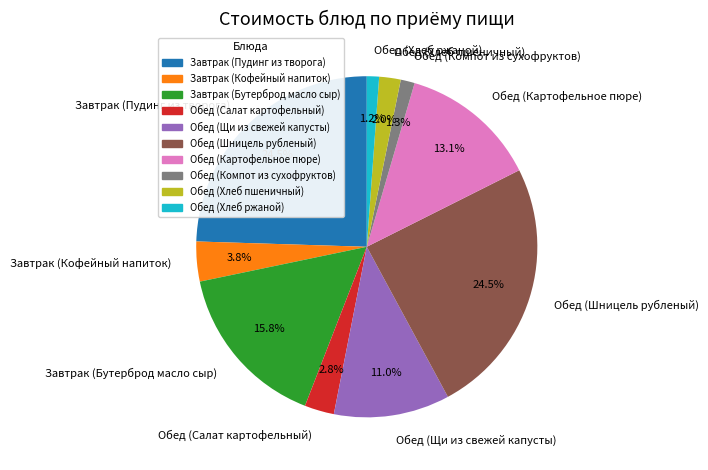

What is the ratio of the value at Обед (Шницель рубленый) to the value at Завтрак (Пудинг из творога)?

1.0